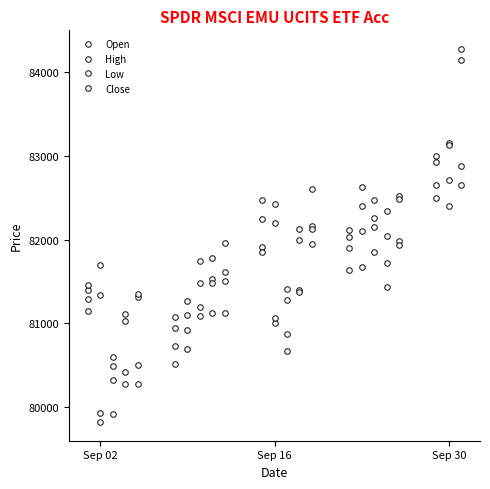

At how many categories does at least one series exceed 83497?

1